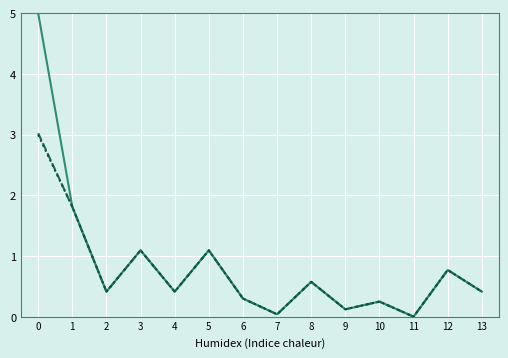

What is the greatest value displayed?

5.0